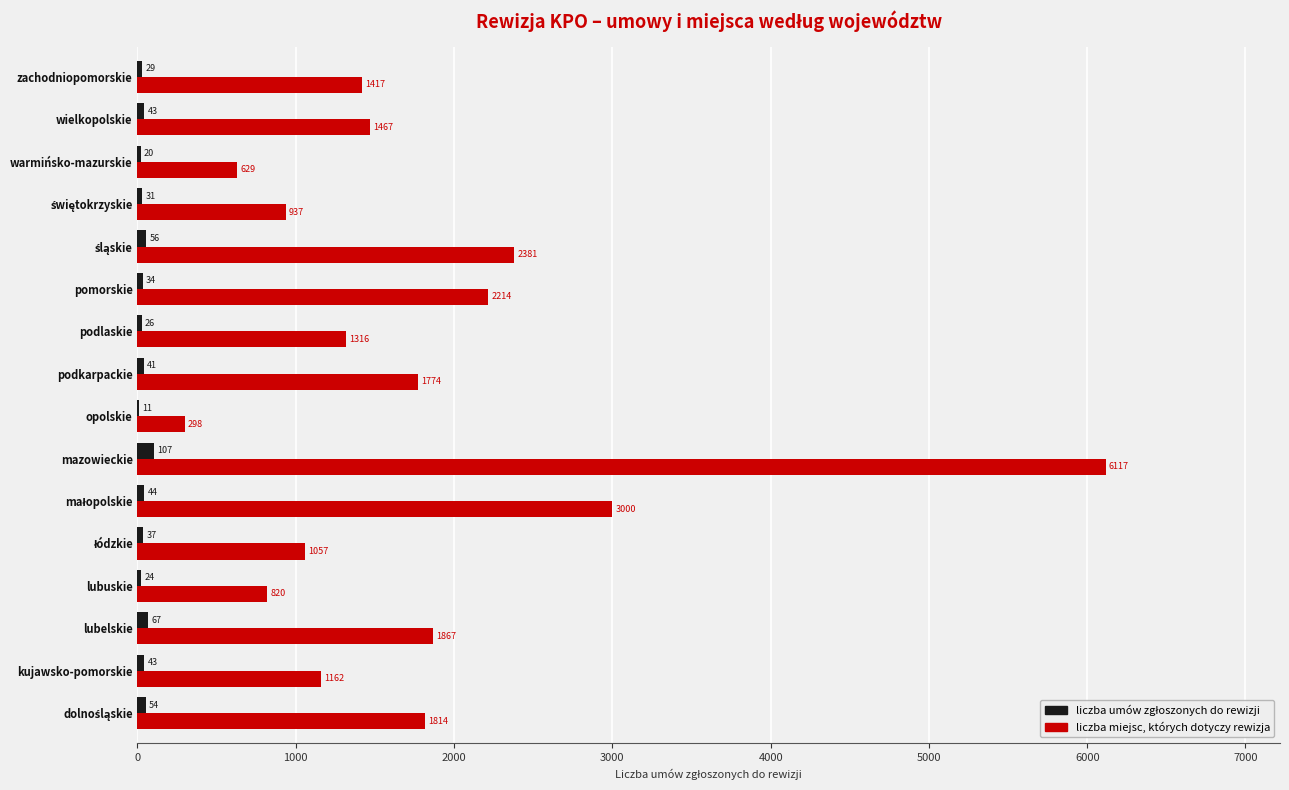

What is the sum of all liczba miejsc, których dotyczy rewizja values?

28270